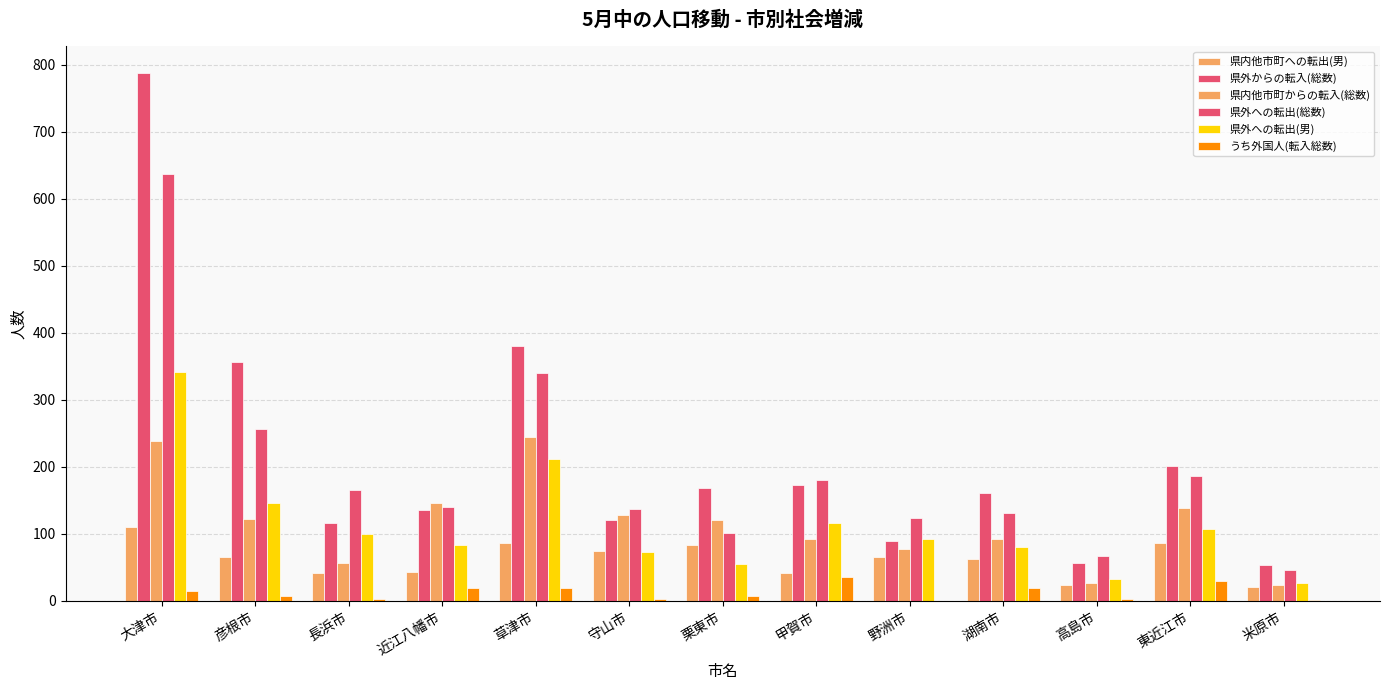

What is the difference between the maximum and minimum values in the 県外への転出(総数) series?

591